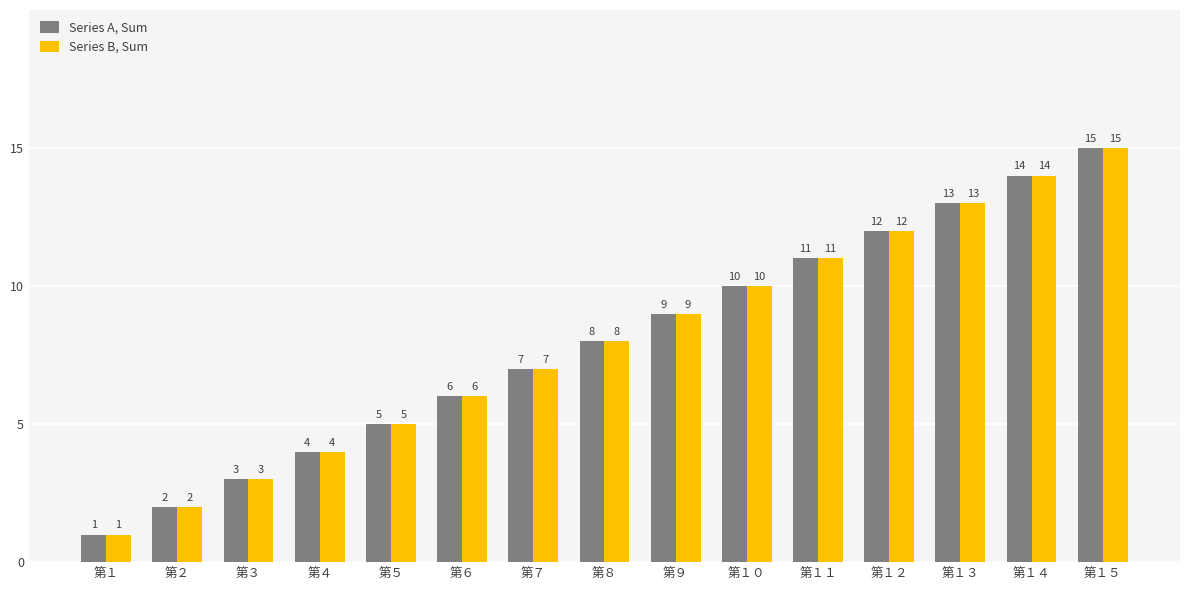

List the labels in order of Series B, Sum value, largest first.

第１５, 第１４, 第１３, 第１２, 第１１, 第１０, 第９, 第８, 第７, 第６, 第５, 第４, 第３, 第２, 第１